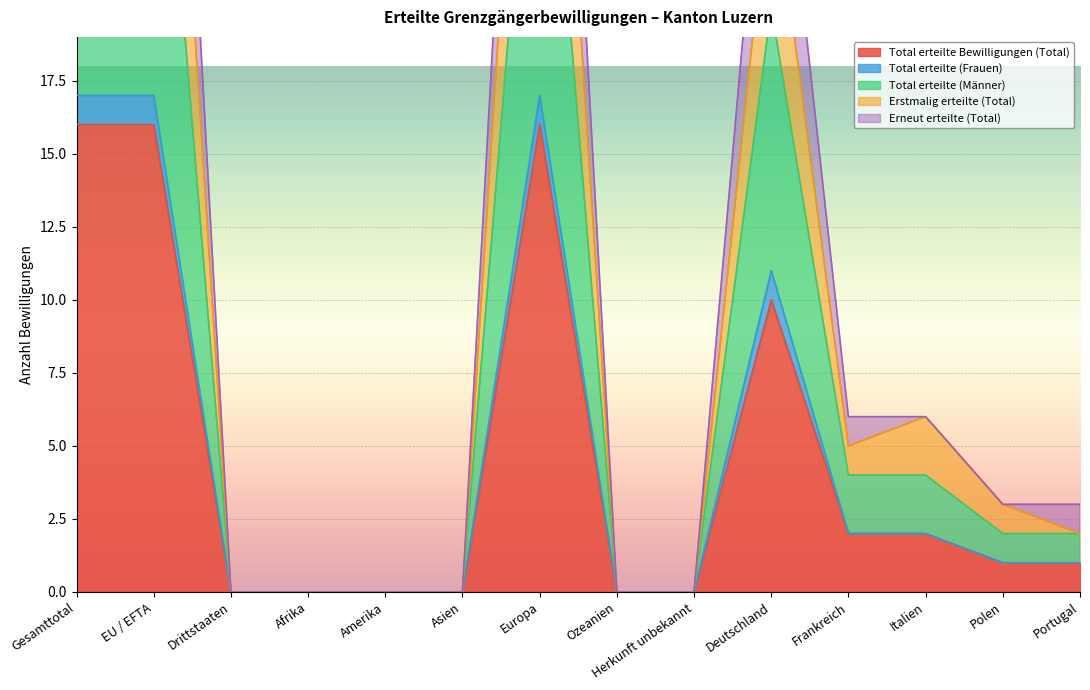

True or false: Erstmalig erteilte (Total) and Total erteilte (Männer) intersect in this chart.

False